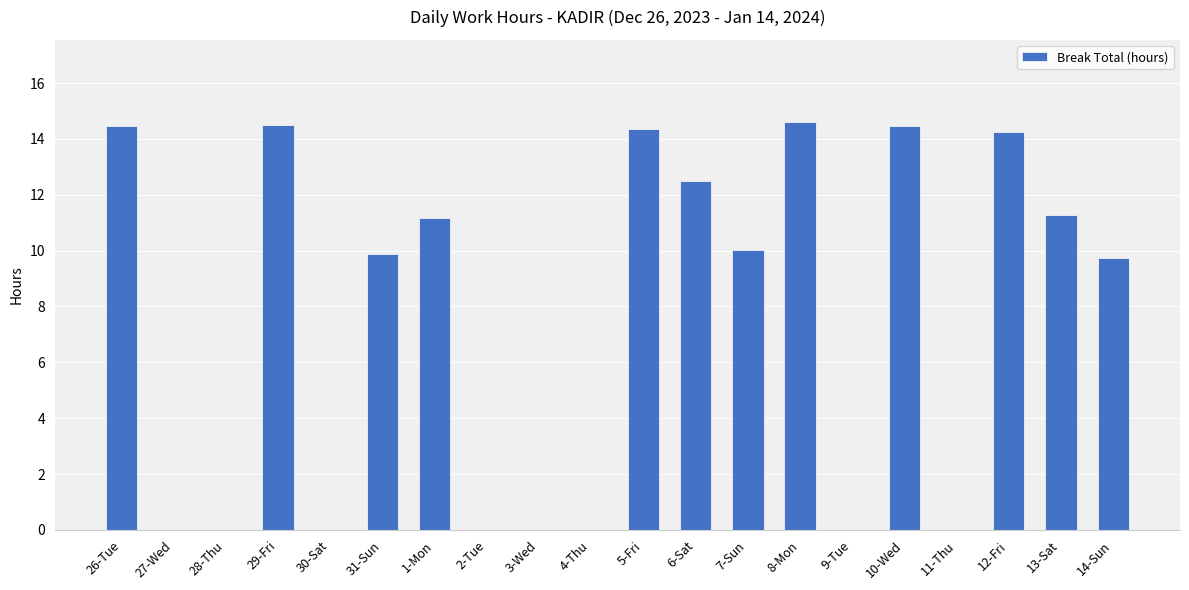

What is the sum of the values at 8-Mon and 4-Thu?

14.6